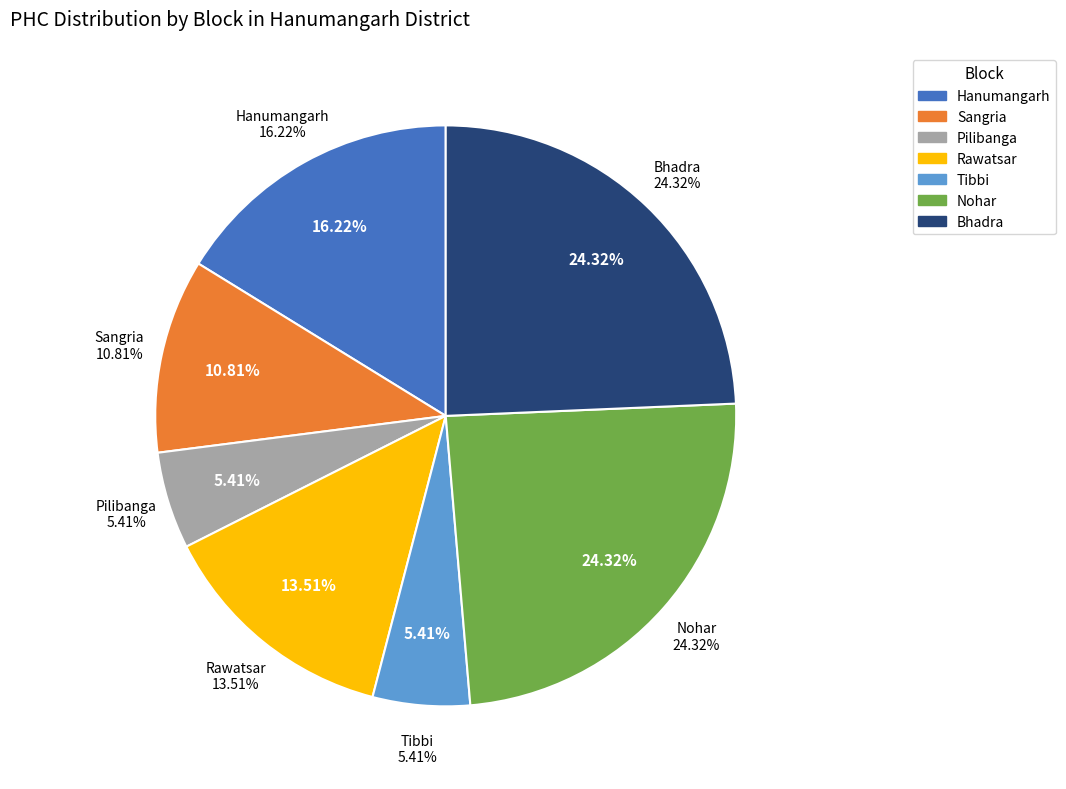

Is Nohar the majority of the pie?

No